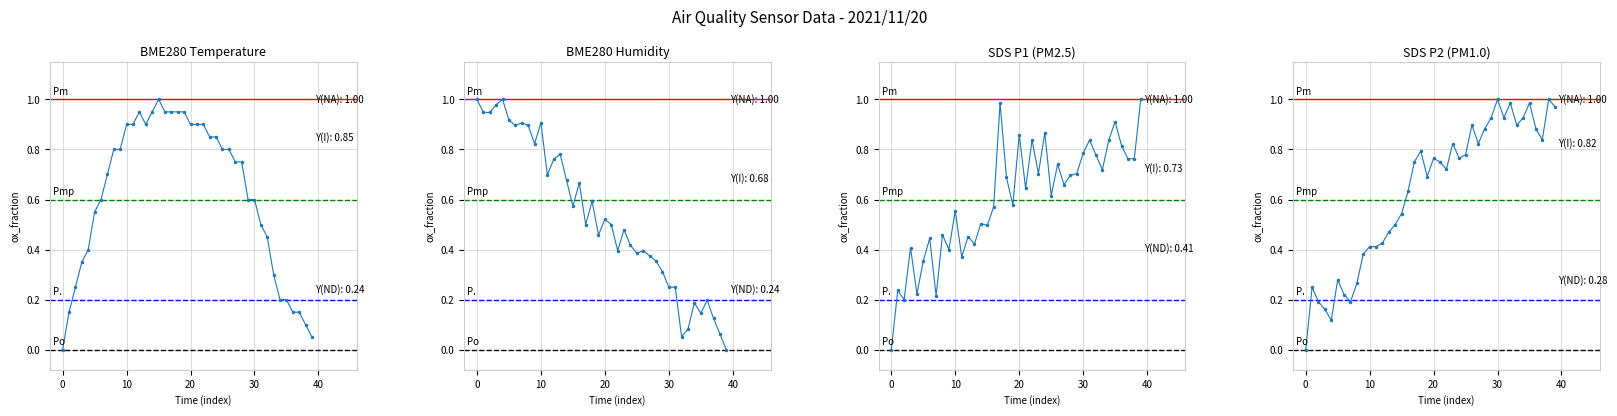

The value of SDS P1 (PM2.5) at 35 is 0.3. True or false?

False